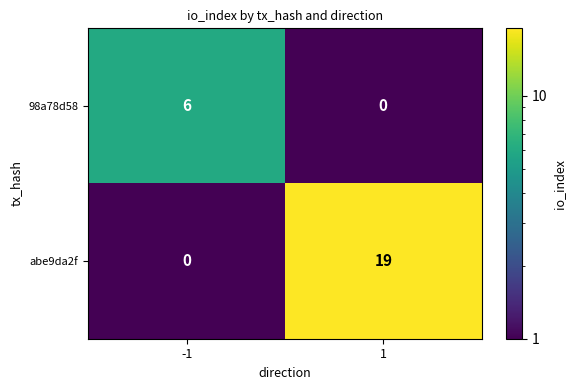

What is the spread (max minus min) of values at 1?

19